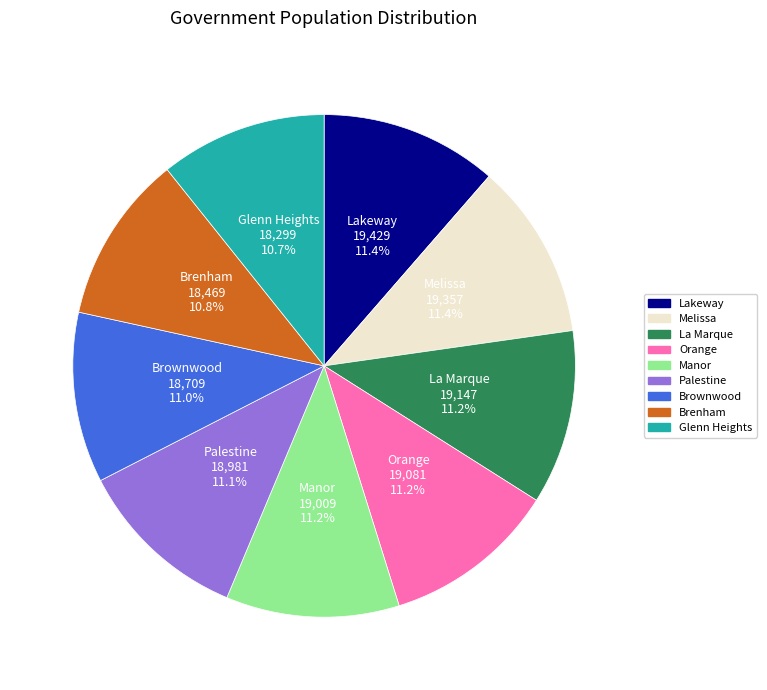

Between Lakeway and Brenham, which is larger?

Lakeway